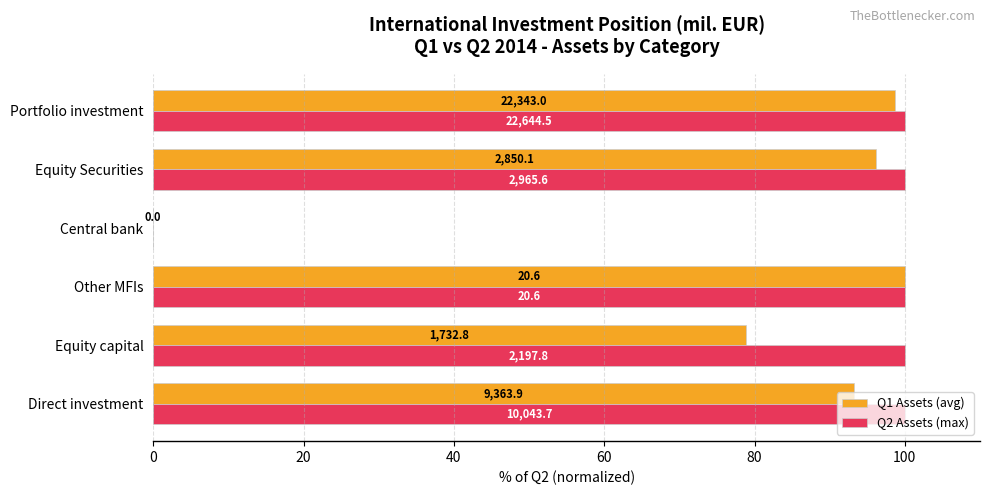

What are all the series names shown in the legend?

Q1 Assets (avg), Q2 Assets (max)